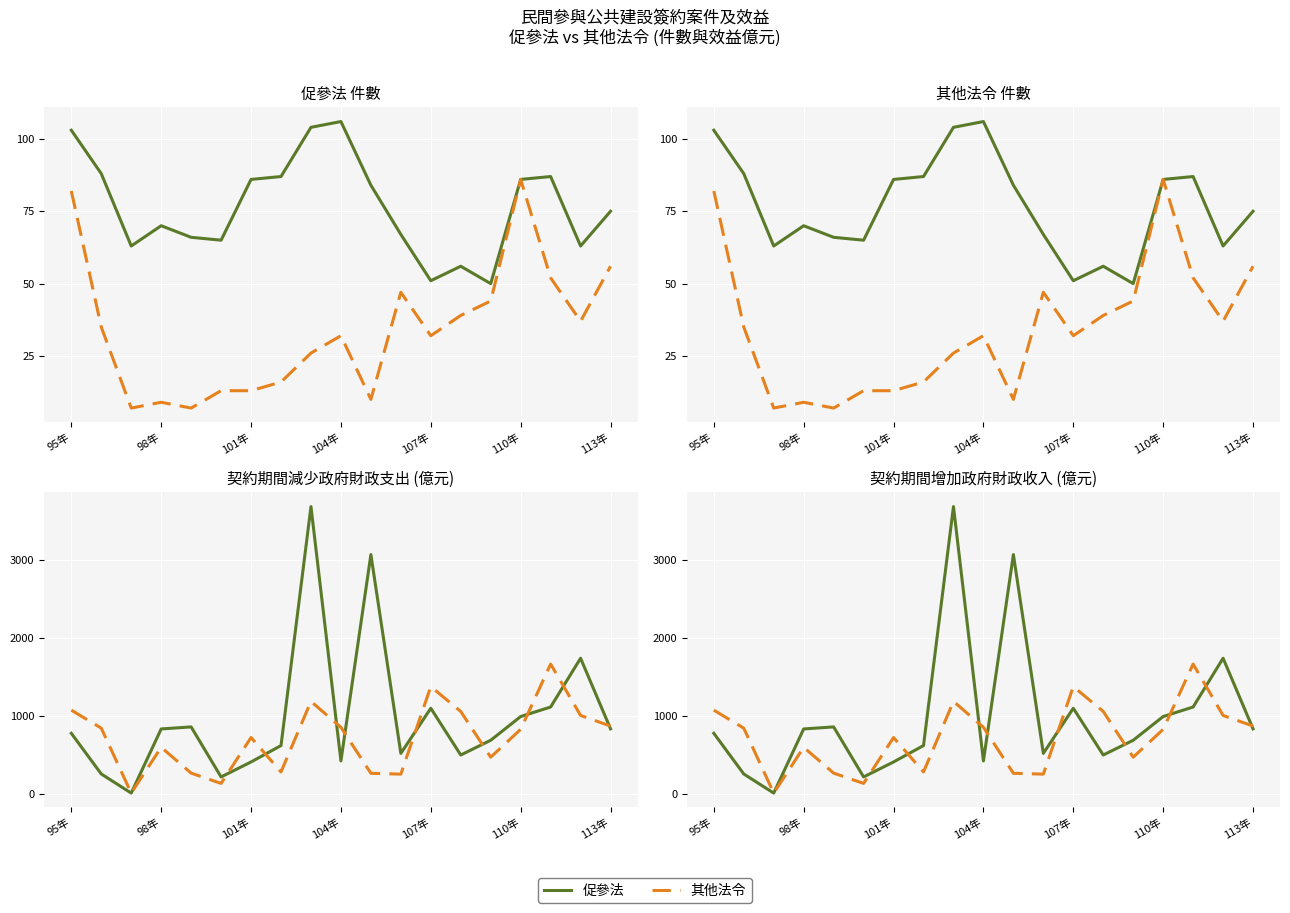

What is the label of the 19th point from the right?

95年